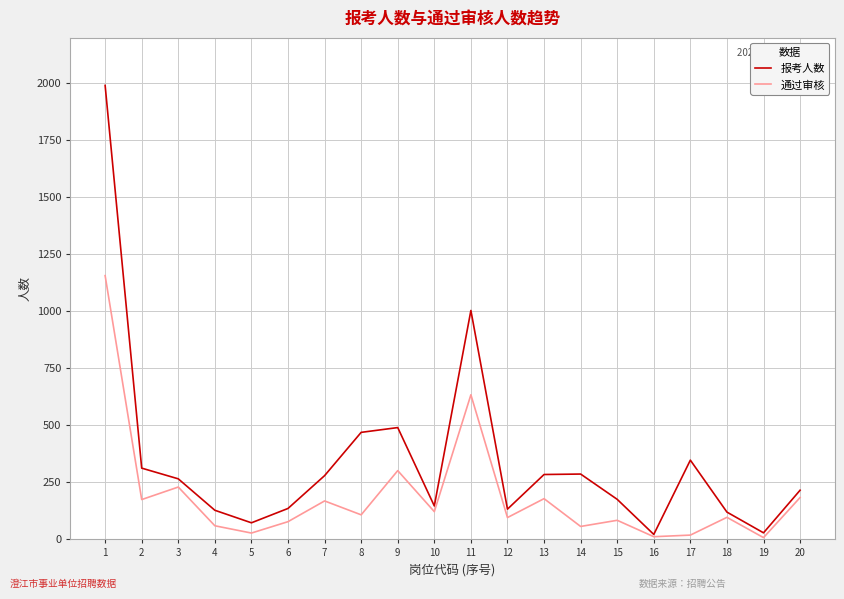

What is the sum of all 通过审核 values?

3741